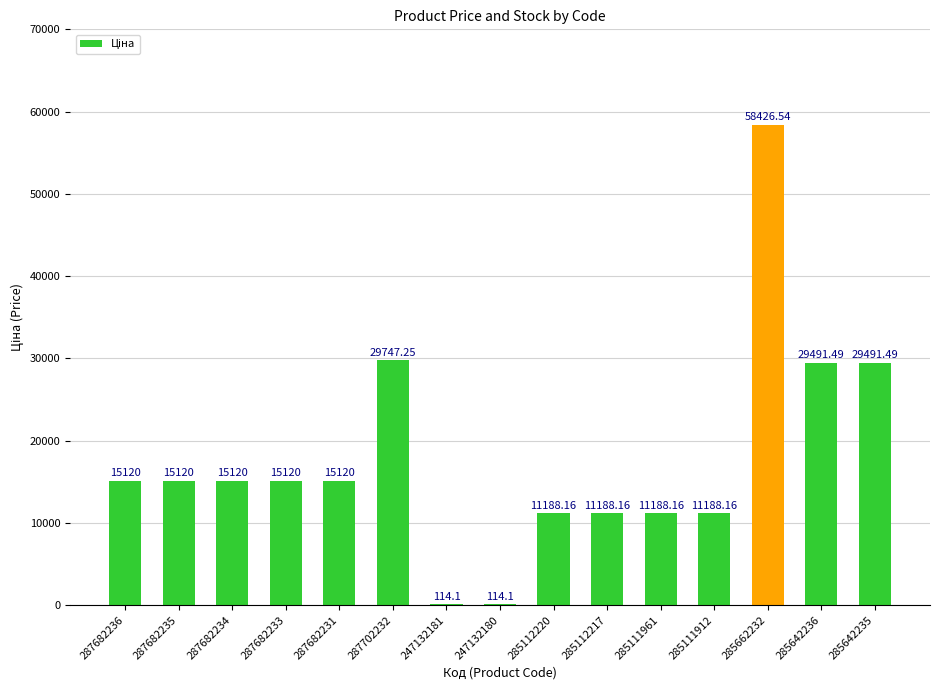

Which has a higher value, 285112217 or 287702232?

287702232